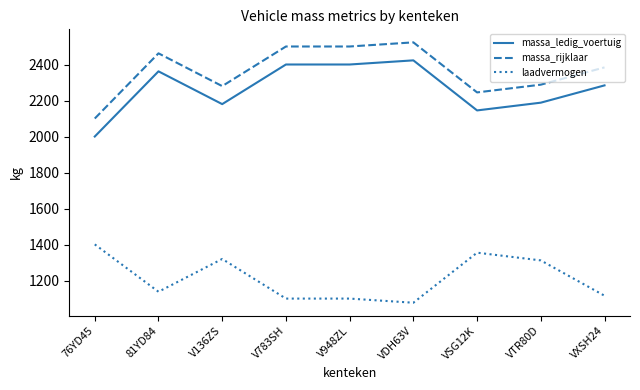

What is the difference between the second highest and minimum values in the massa_rijklaar series?

400